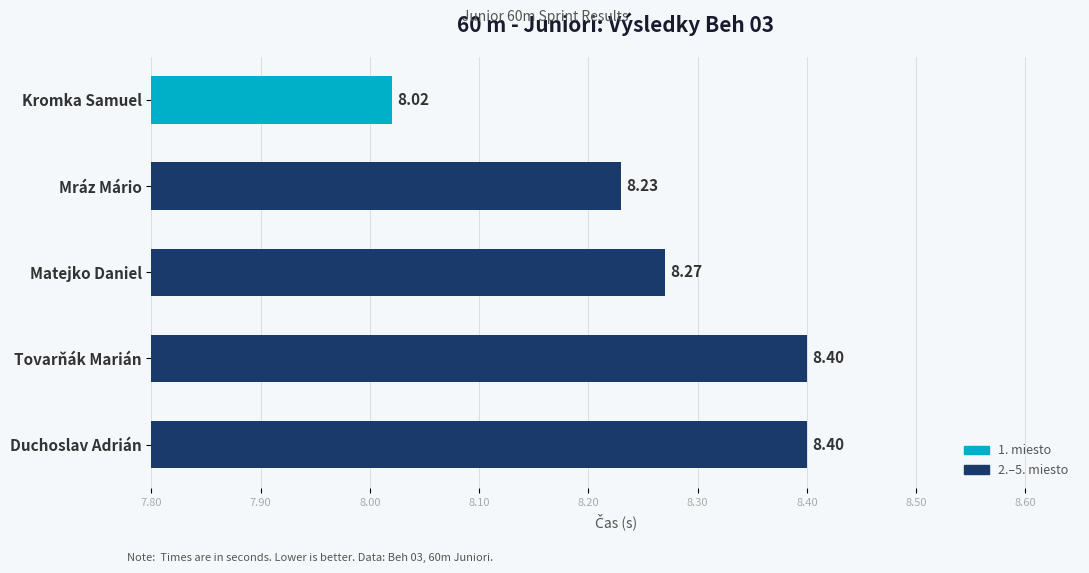

Which label corresponds to the smallest value in the chart?

Kromka Samuel